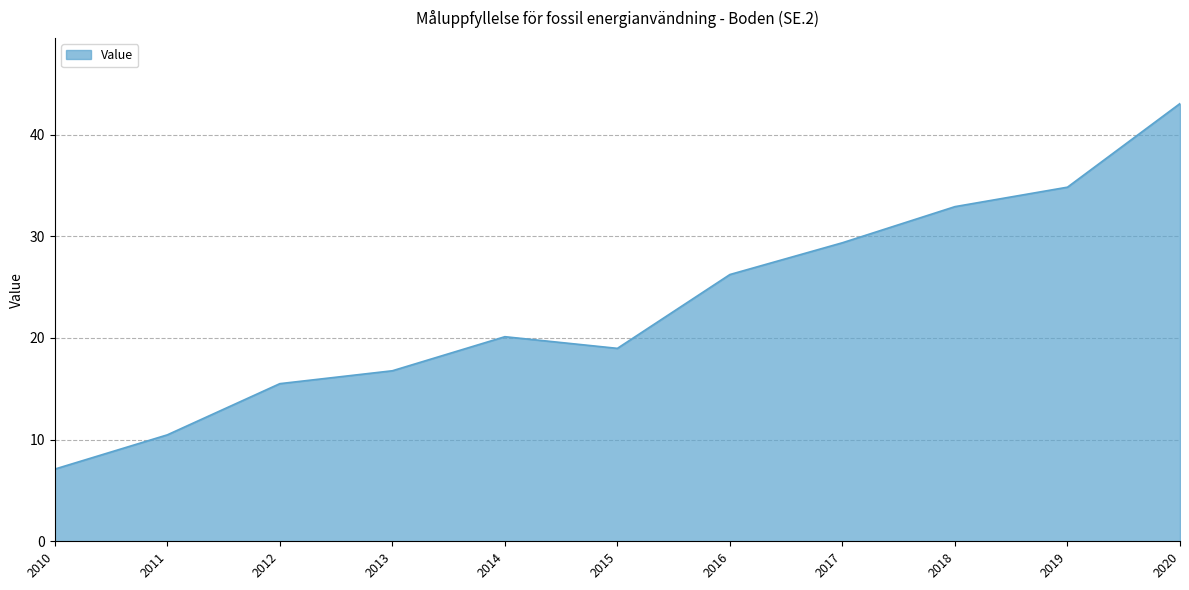

Where is the data nearest to the value 25?

2016